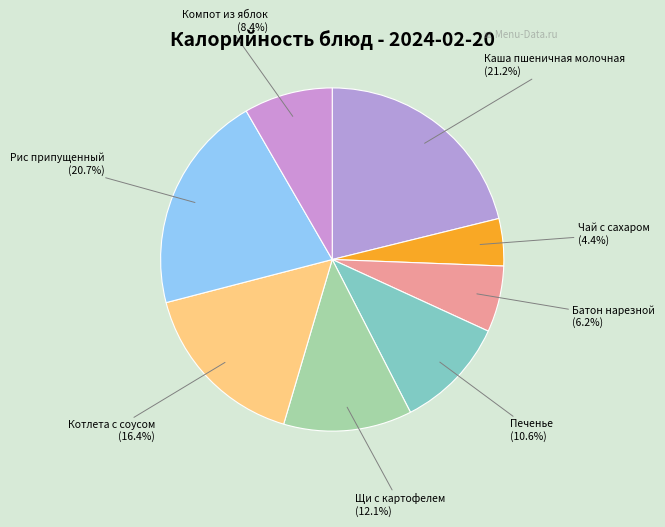

Is Батон нарезной the majority of the pie?

No